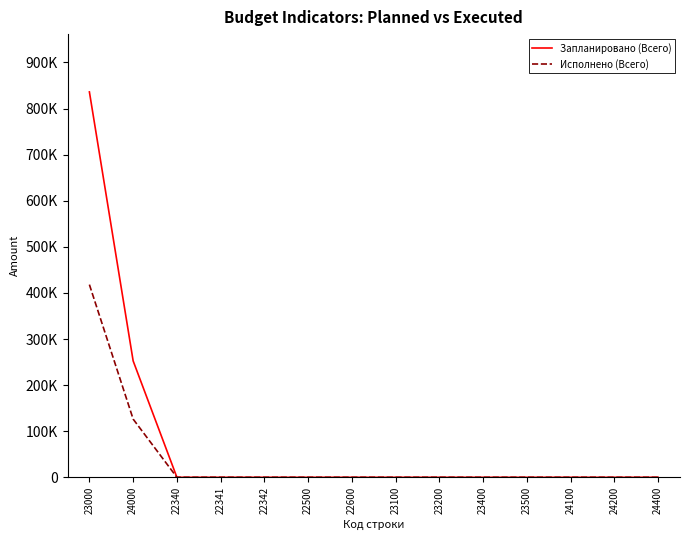

What are all the series names shown in the legend?

Запланировано (Всего), Исполнено (Всего)